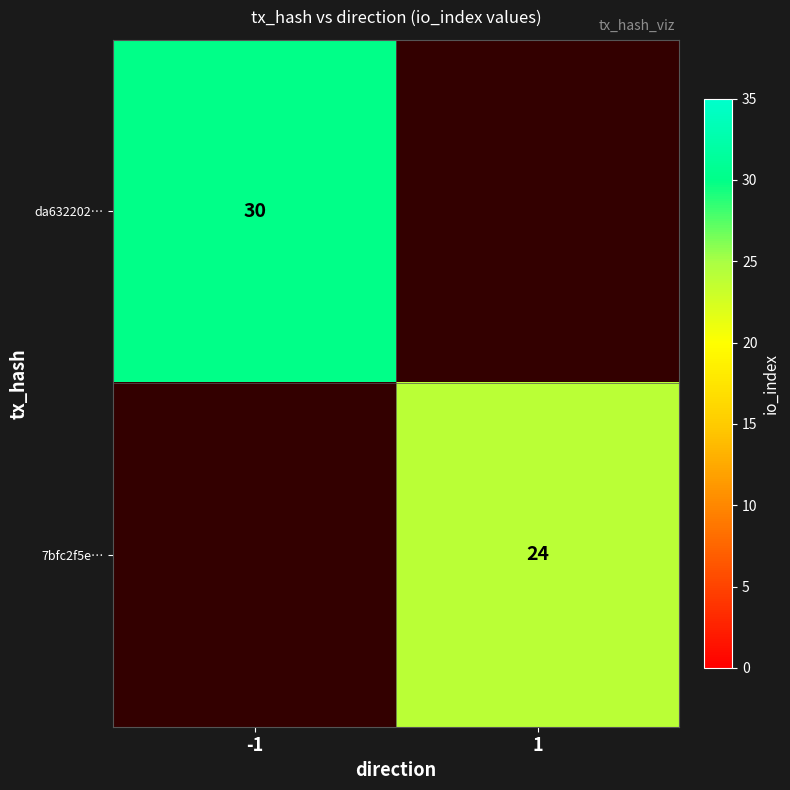

True or false: da632202… has a value of 30 at -1.

True